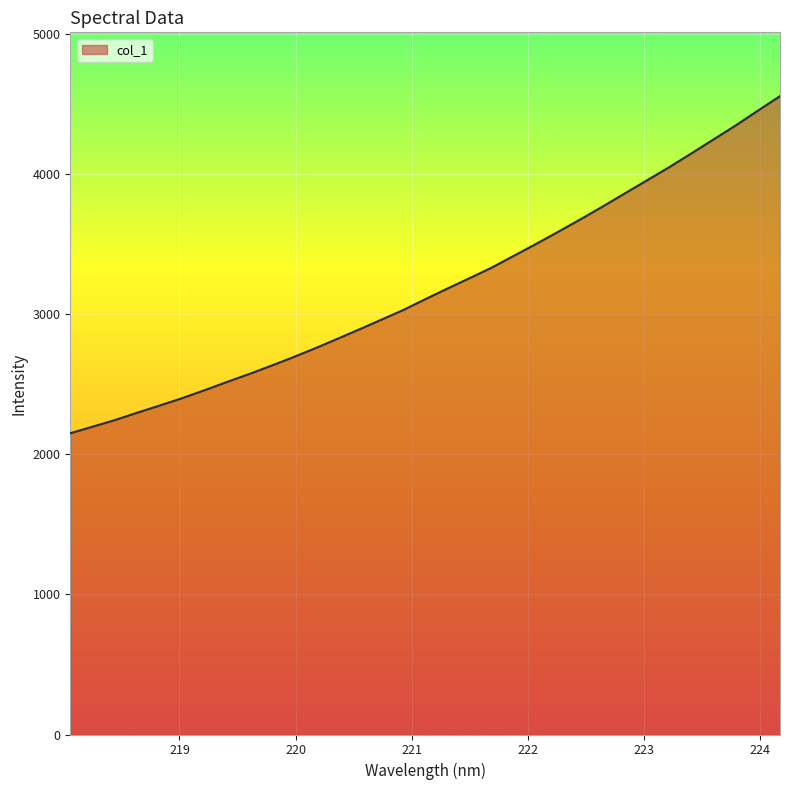

What is the smallest value displayed?

2151.6